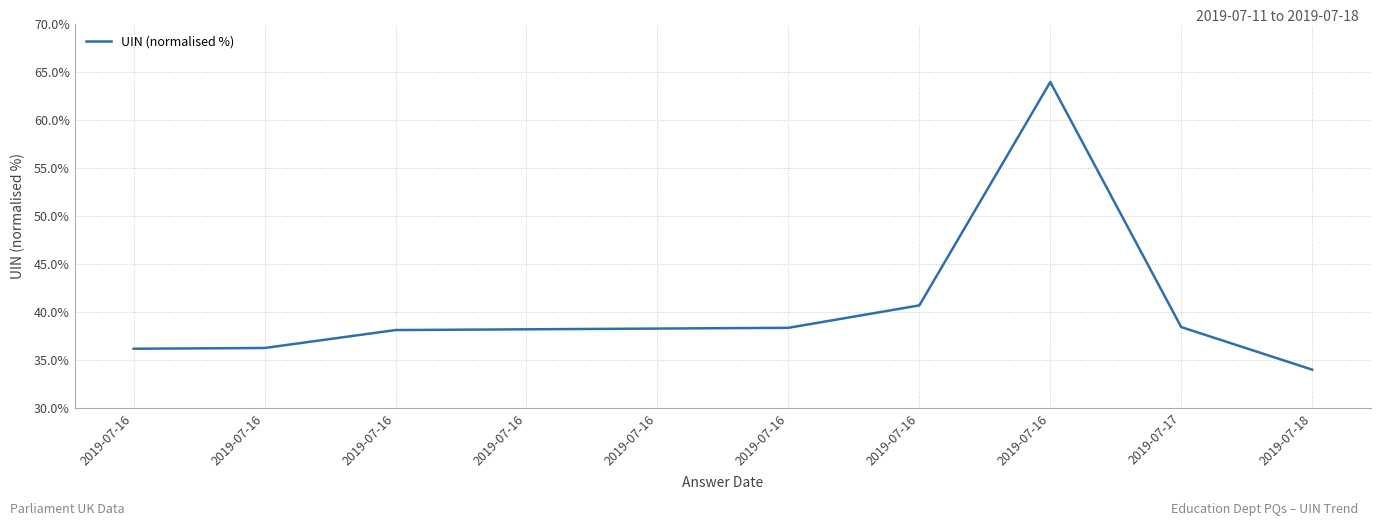

Read the value at 2019-07-16.

38.3